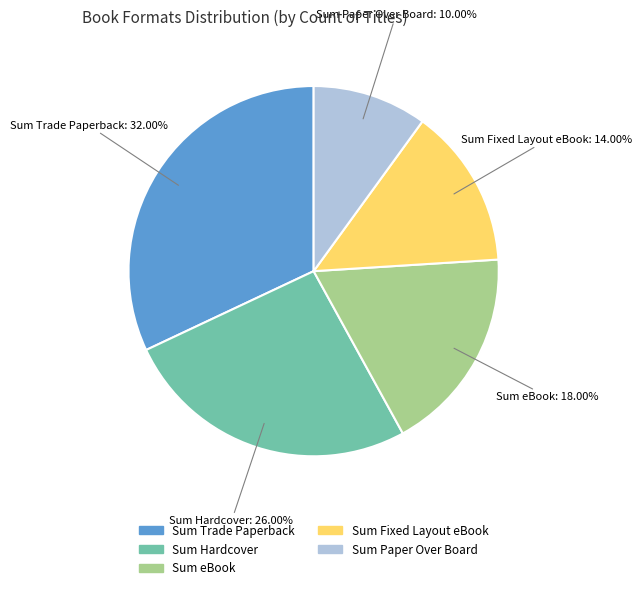

How many segments does this pie chart have?

5